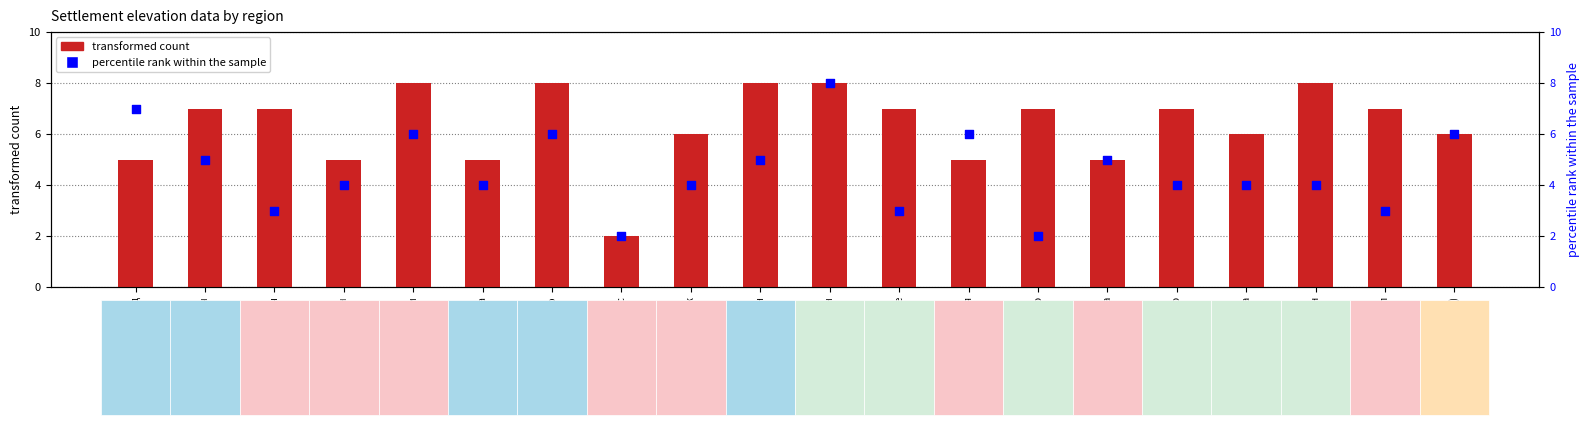

Which series contains the highest Y value?

transformed count